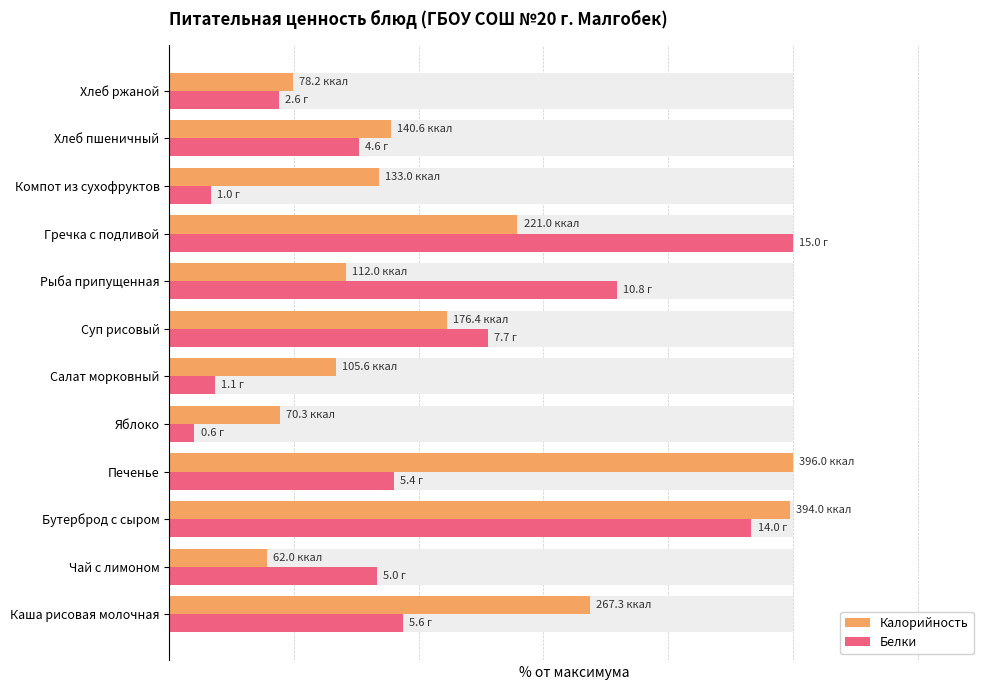

Read the Белки value at 7.

71.7